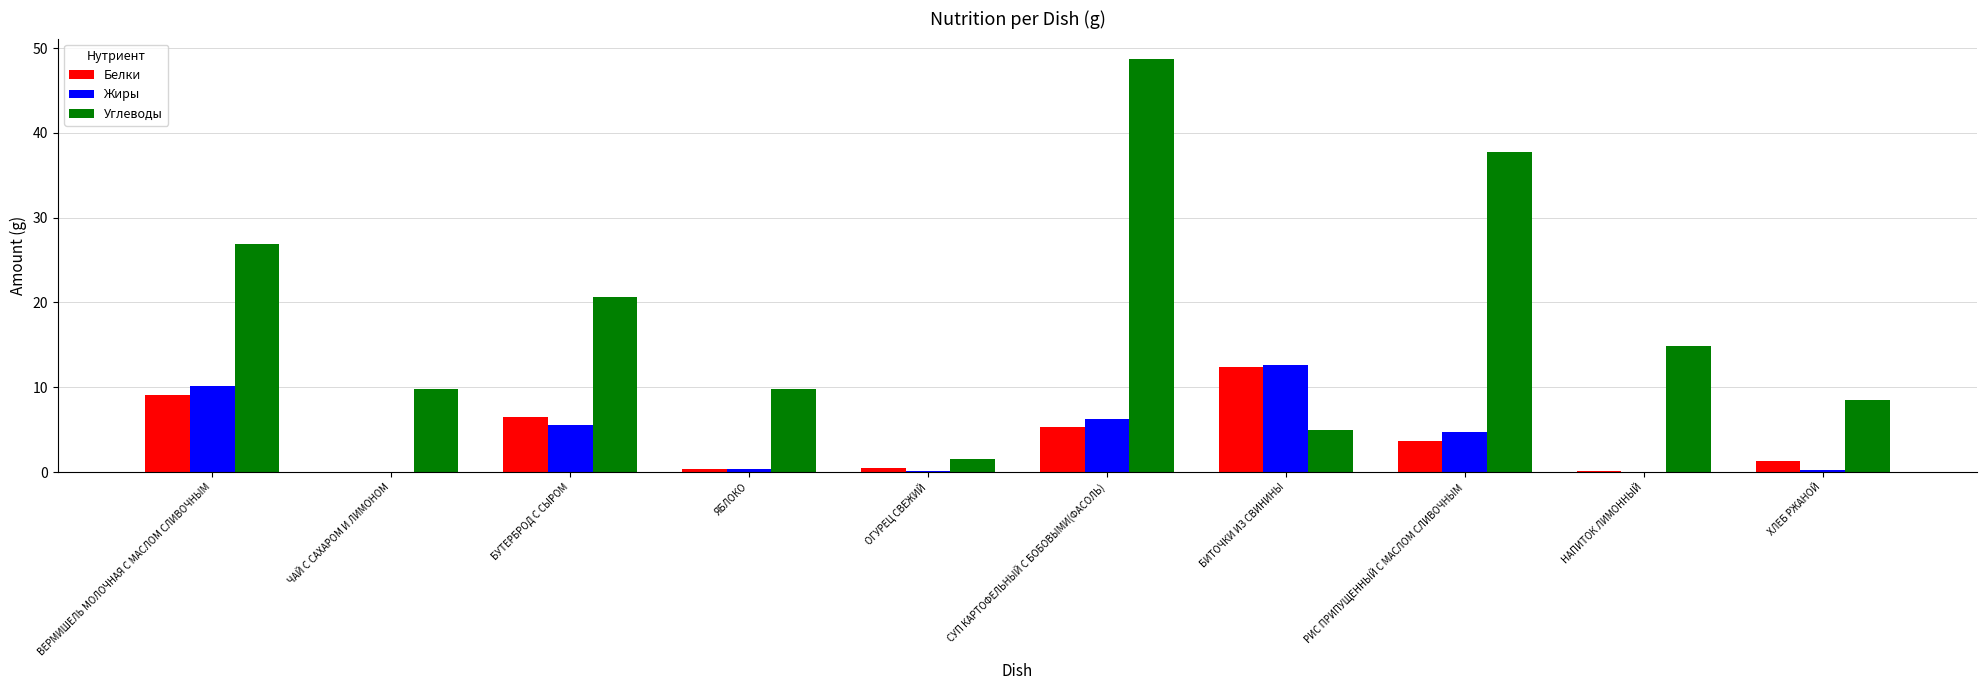

Which series changed the most between ВЕРМИШЕЛЬ МОЛОЧНАЯ С МАСЛОМ СЛИВОЧНЫМ and ОГУРЕЦ СВЕЖИЙ?

Углеводы